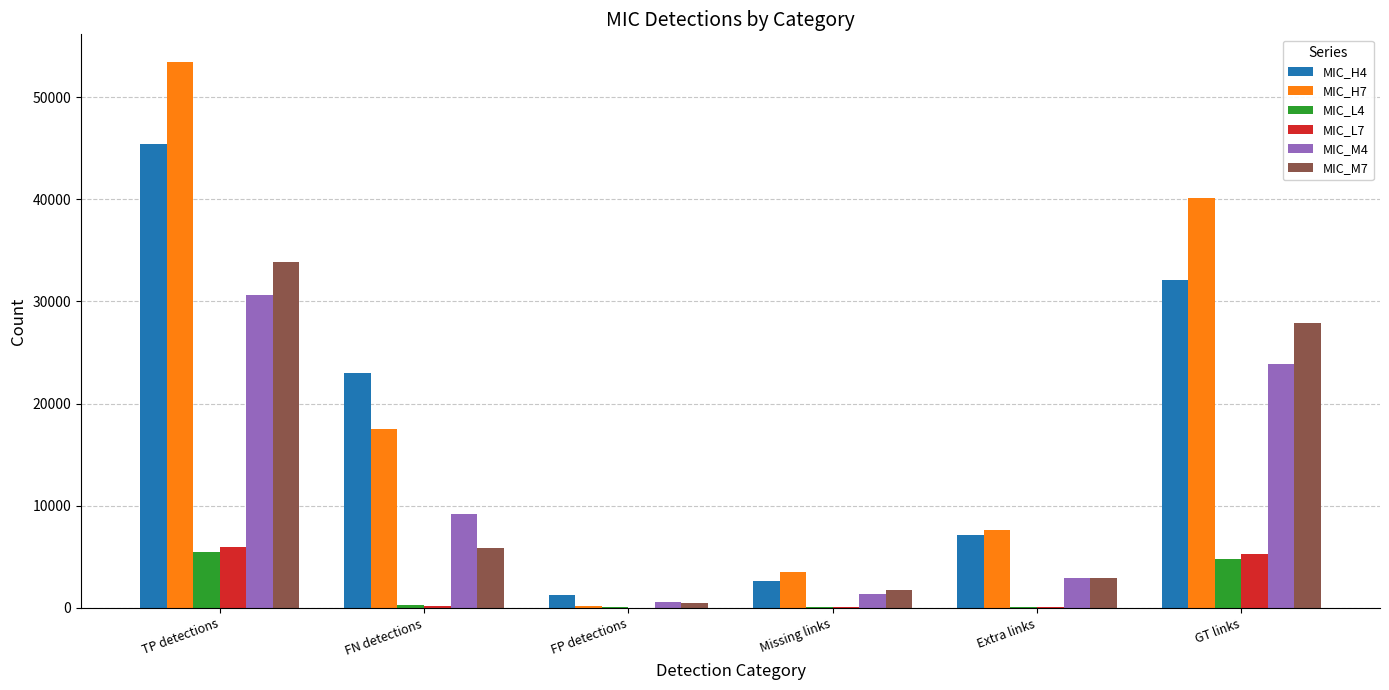

The MIC_M7 series shows 33833 at TP detections. True or false?

True